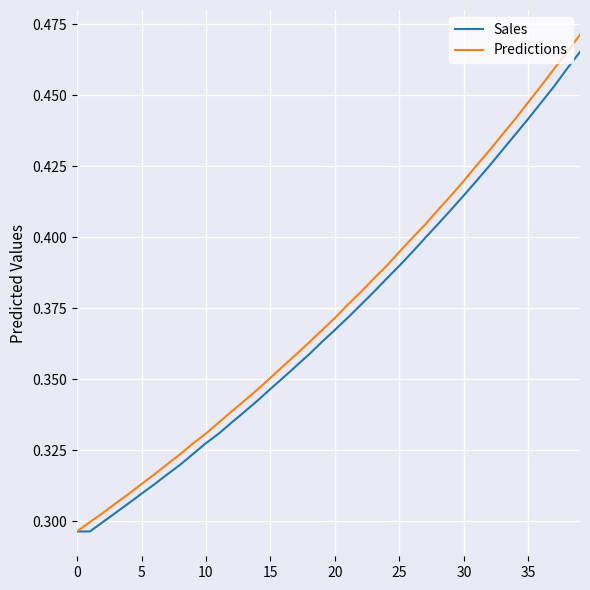

Which series has the largest range (max minus min)?

Predictions